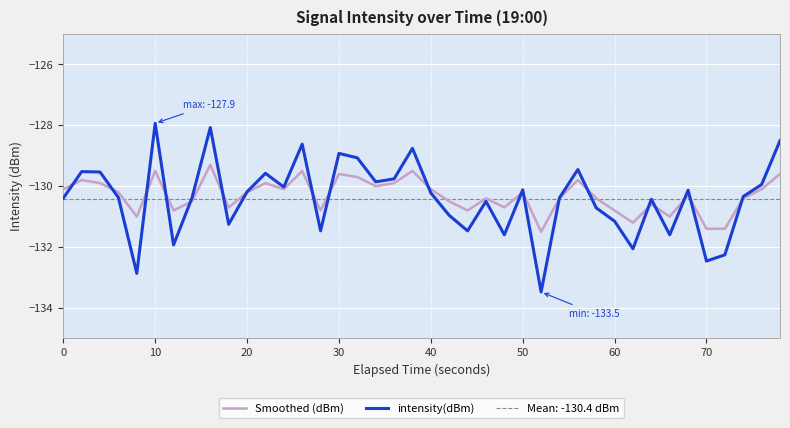

What is the difference between the maximum and minimum values in the intensity(dBm) series?

5.5